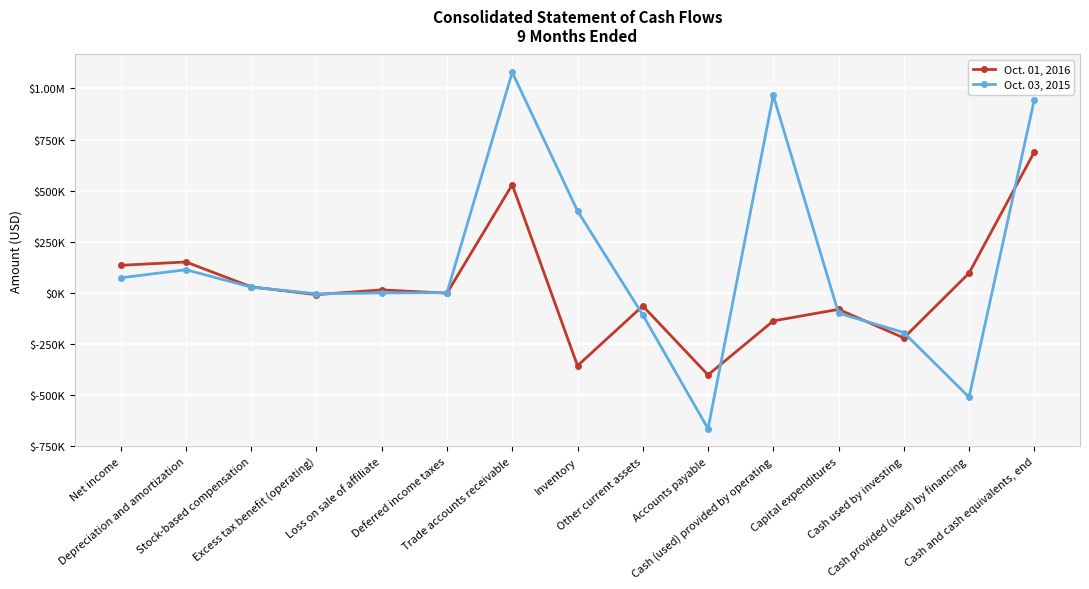

At which category does Oct. 03, 2015 reach its first local peak?

Depreciation and amortization